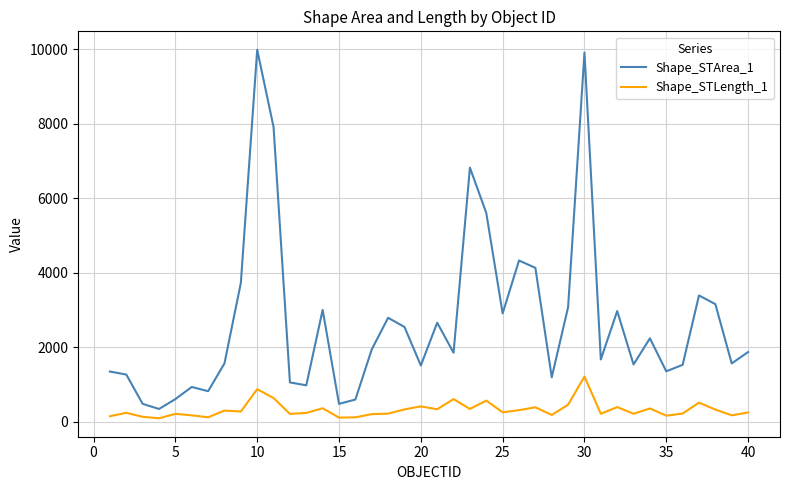

What is the lowest value of the Shape_STArea_1 series?

348.7